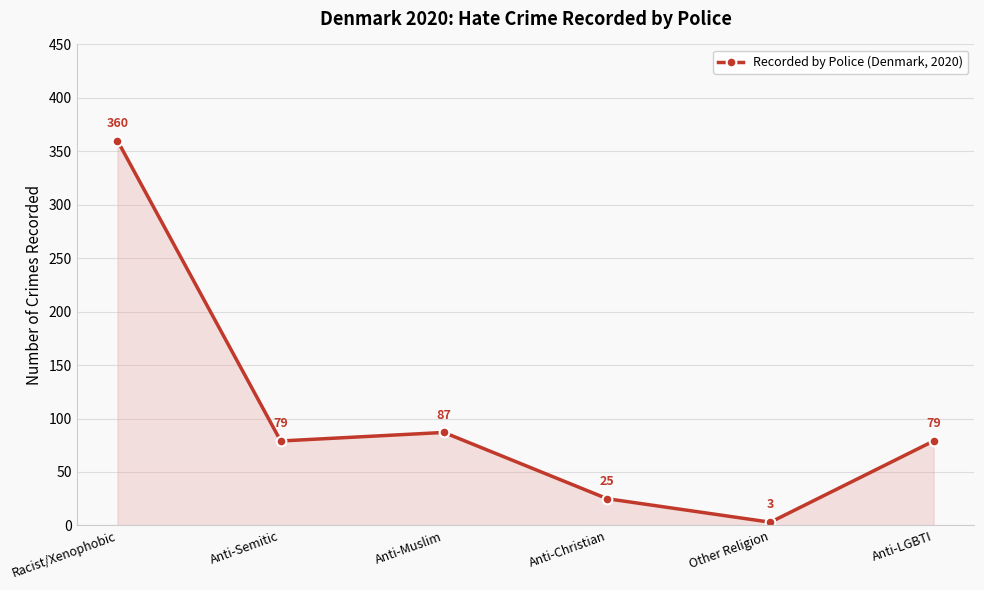

What is the value of the 5th point from the left?

3